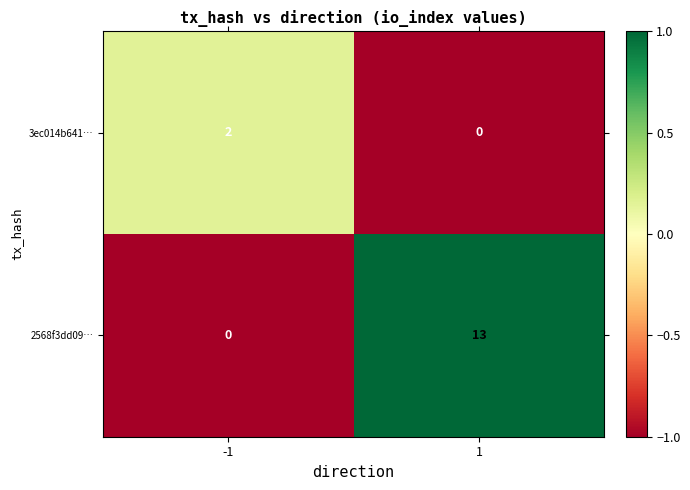

What is the difference between the highest and lowest values at -1?

2